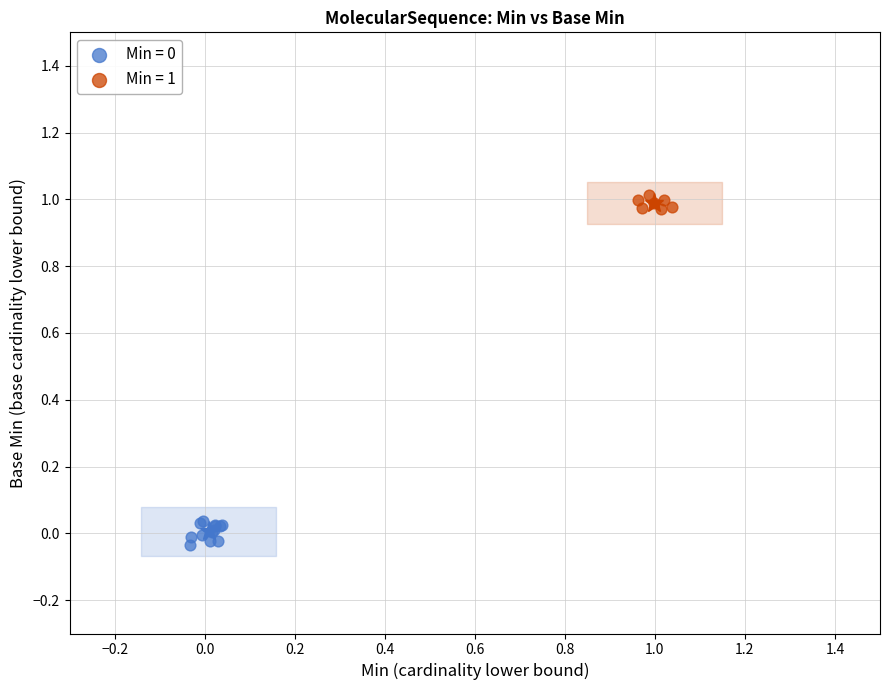

Which series reaches the maximum Y coordinate?

Min = 1